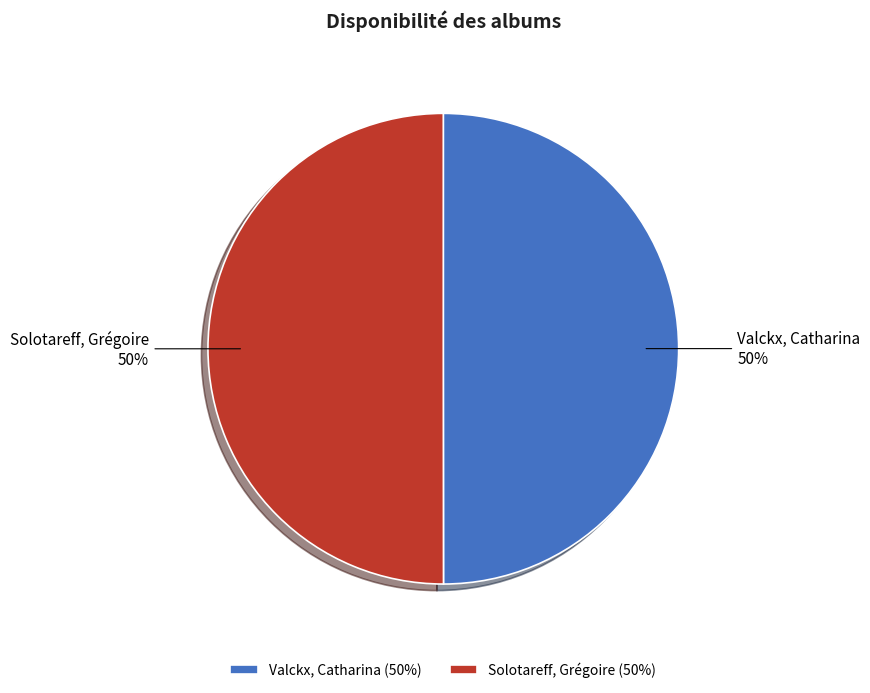

Approximately how many times larger is the value at Solotareff, Grégoire compared to Valckx, Catharina?

1.0